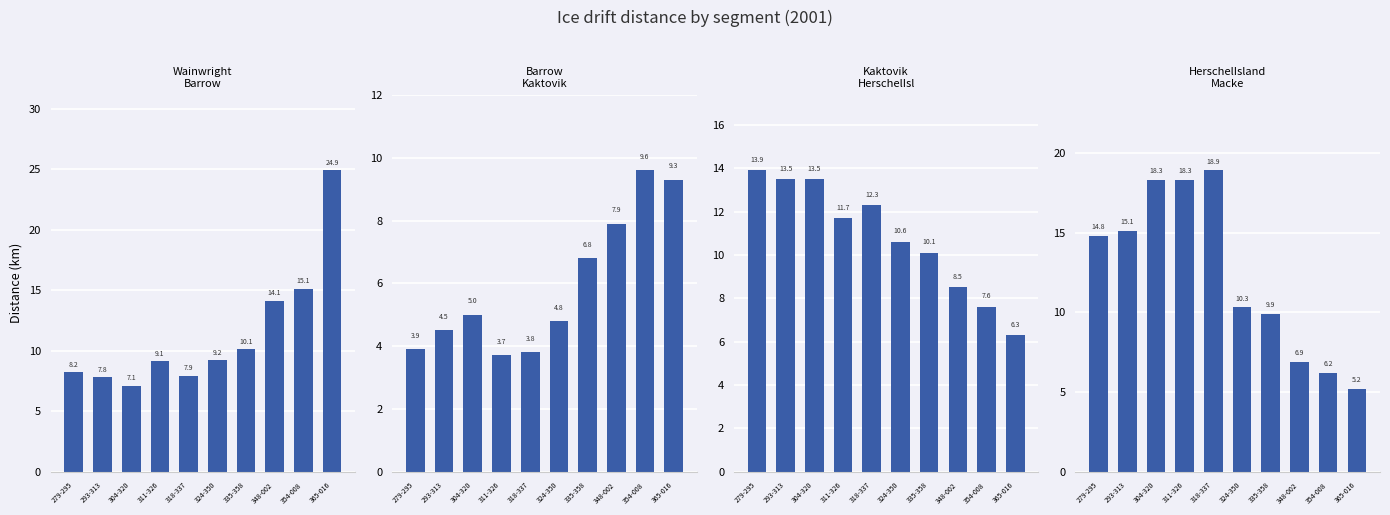

How many distinct data groups are displayed?

4